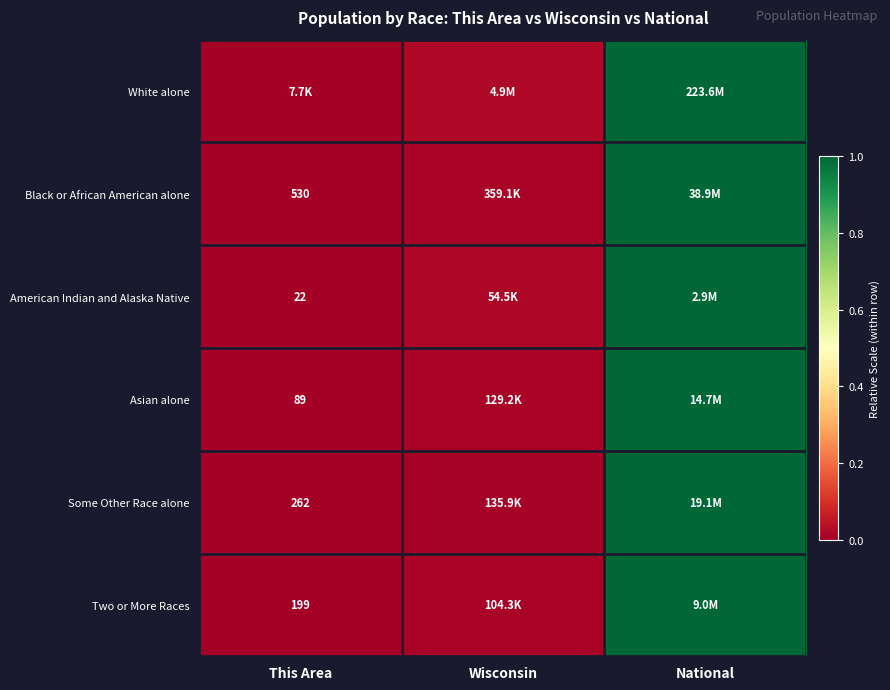

Where is Some Other Race alone nearest to the value 0?

This Area